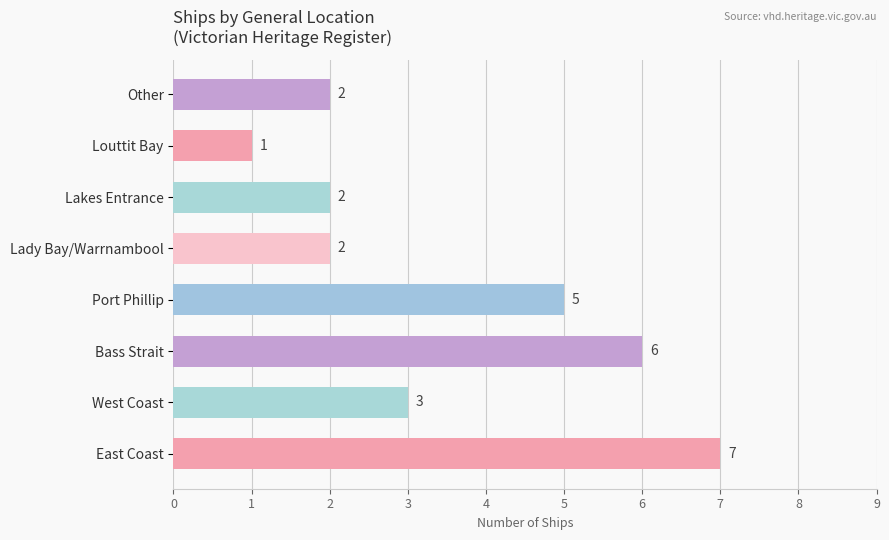

How many bars are there in total?

8